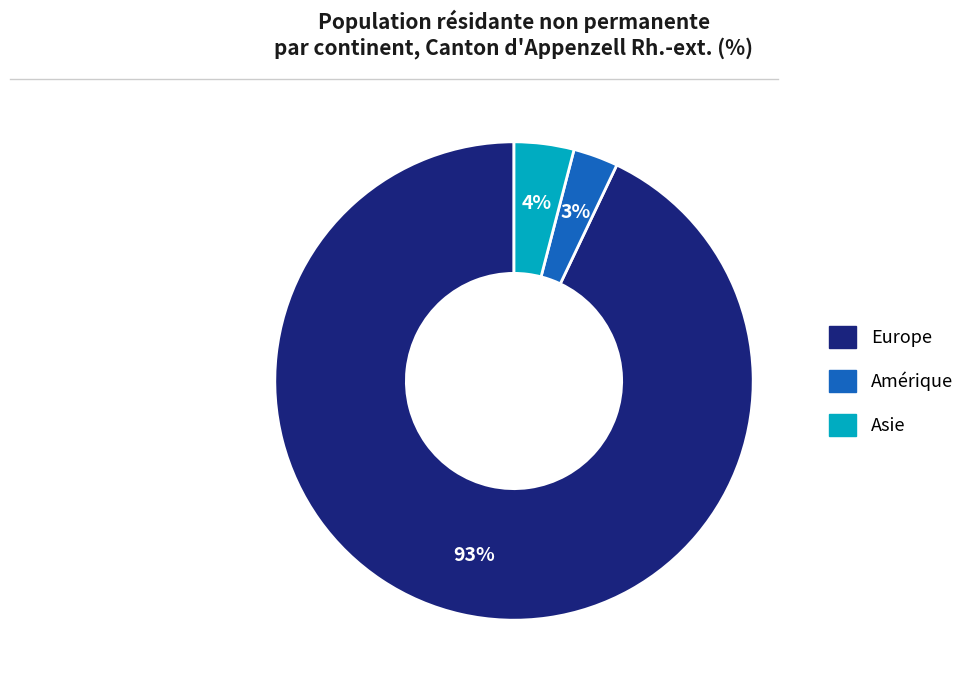

Does any single category account for the majority?

Yes